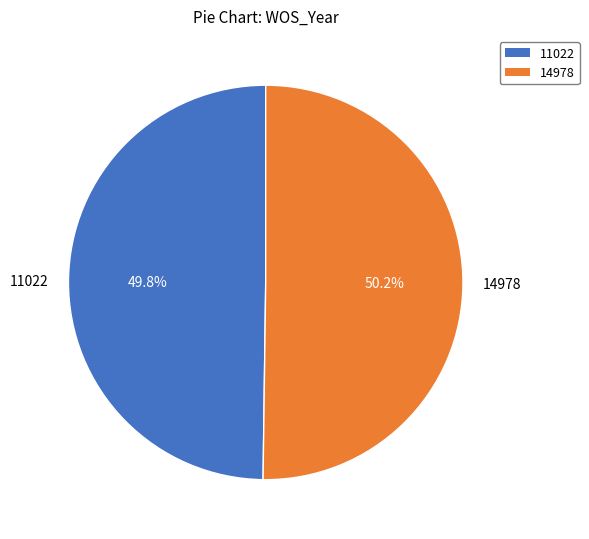

How many segments does this pie chart have?

2